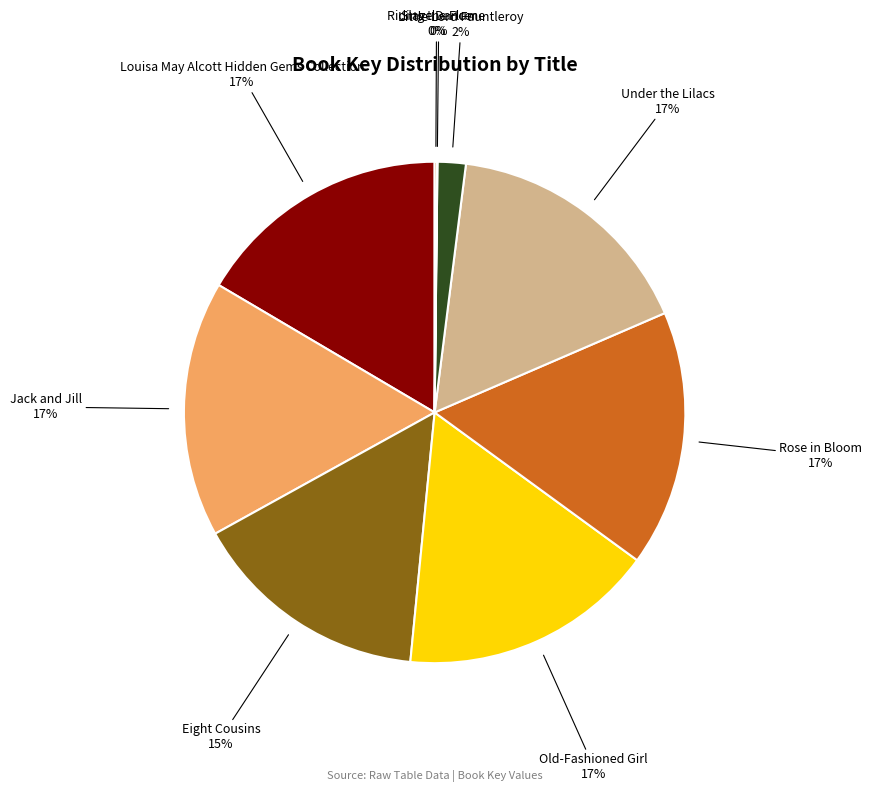

Combined, do Louisa May Alcott Hidden Gems Collection and Jack and Jill account for over 50%?

No